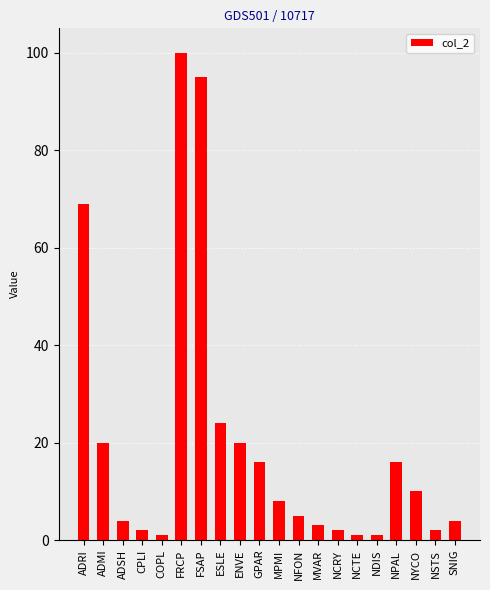

Reading right to left, list all the values displayed in this chart.

4	2	10	16	1	1	2	3	5	8	16	20	24	95	100	1	2	4	20	69